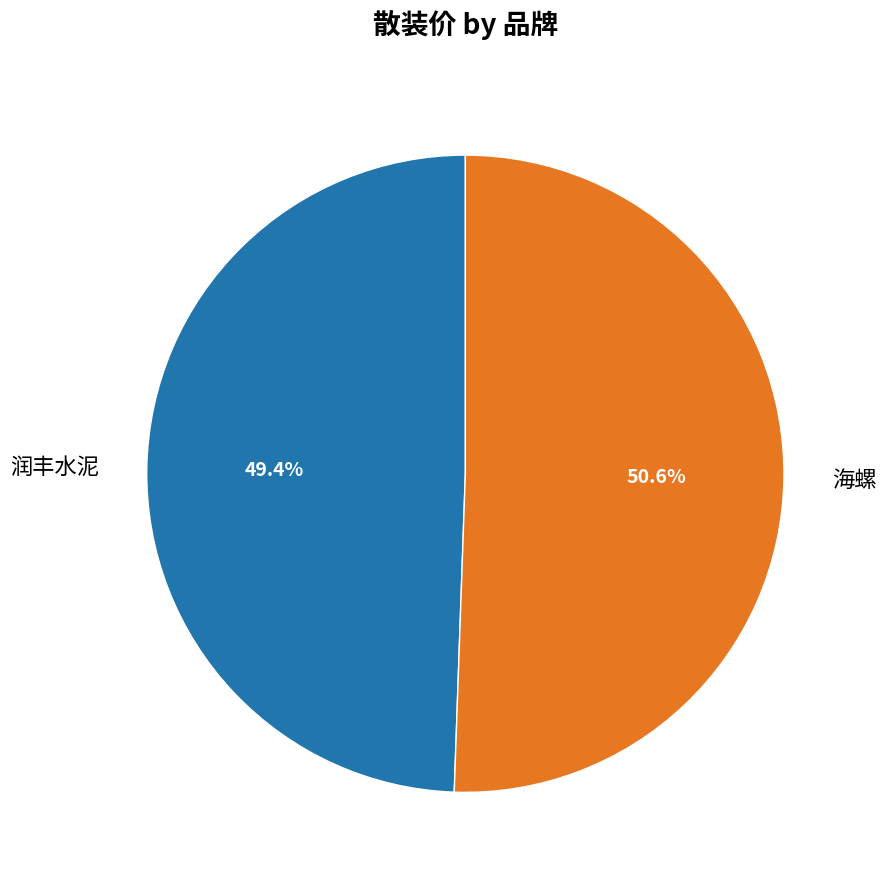

To the nearest percent, what is the difference between the largest and smallest slice percentages?

1%